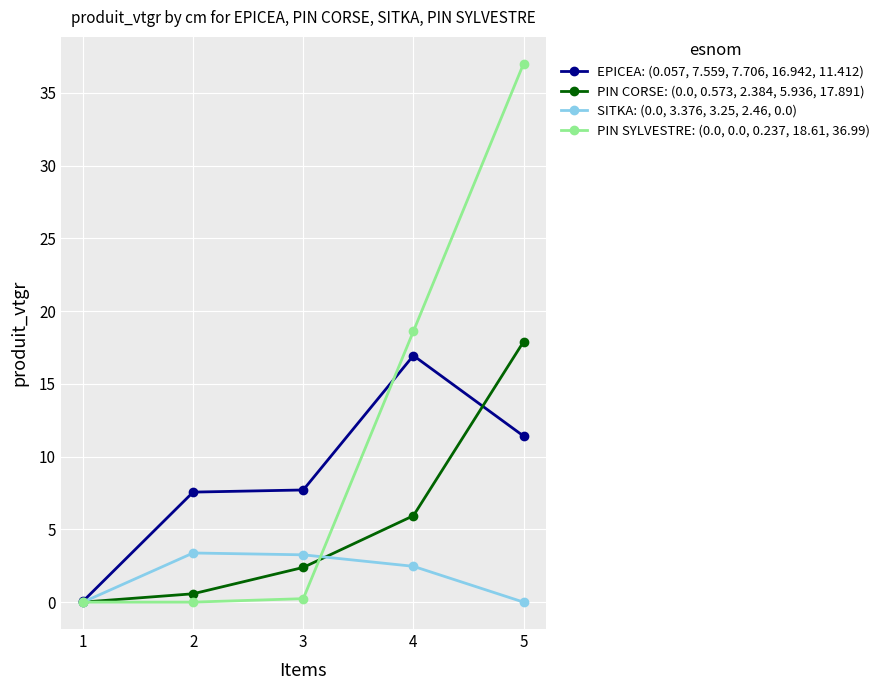

What is the difference between the maximum and minimum values in the PIN CORSE: (0.0, 0.573, 2.384, 5.936, 17.891) series?

17.9